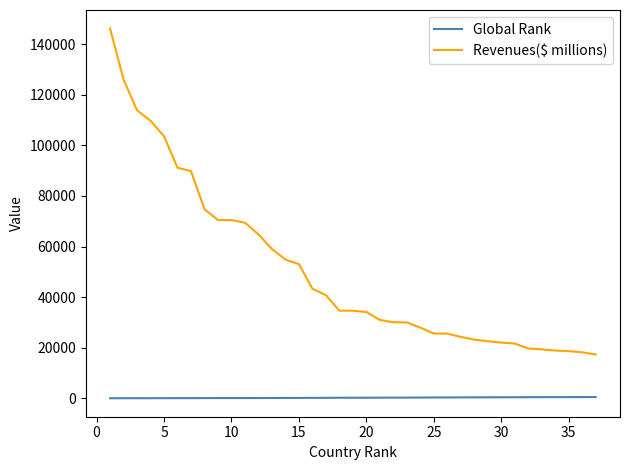

What is the maximum value for Global Rank?

490